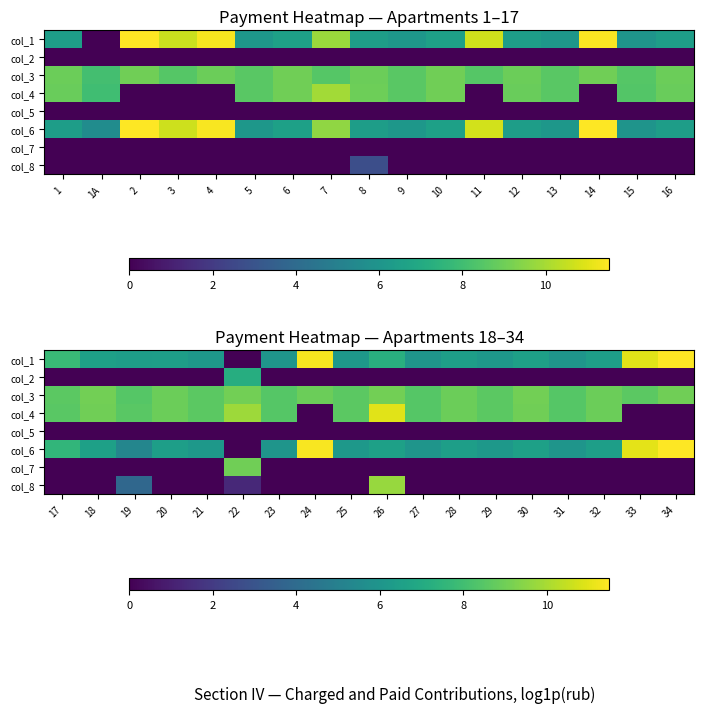

The col_7 series shows -4.5 at 23. True or false?

False